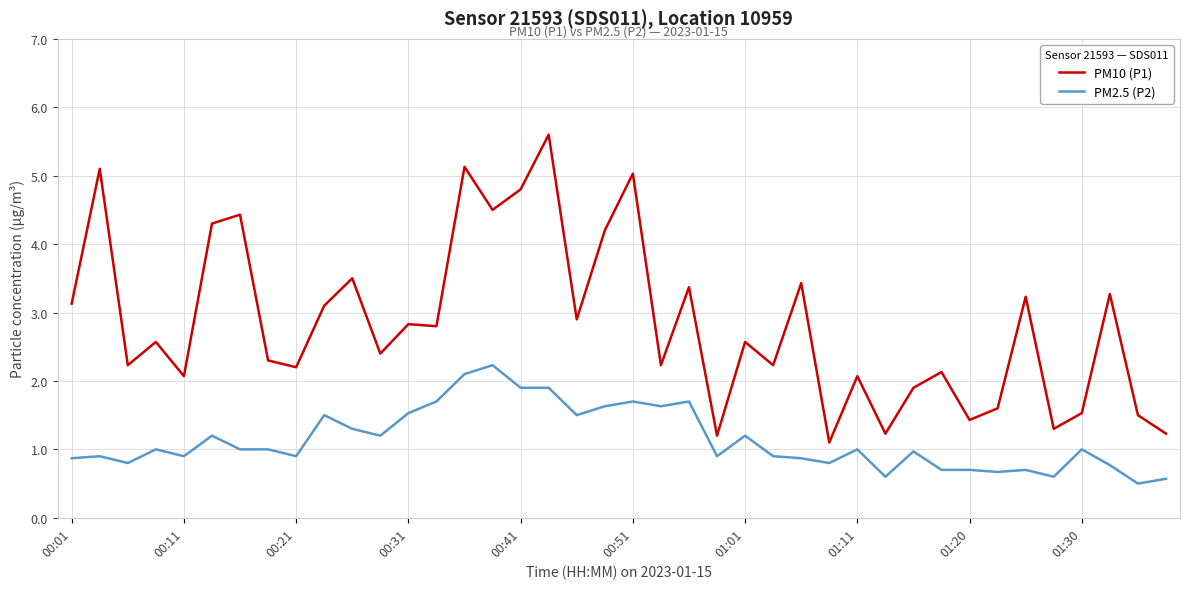

What is the difference between the maximum and minimum values in the PM10 (P1) series?

4.5